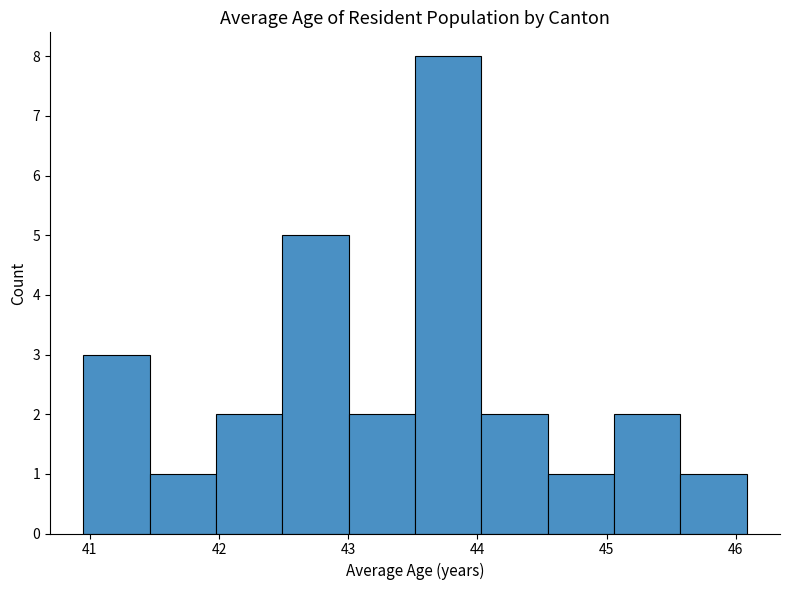

Reading left to right, list every bar in this chart as the range it spans on the x-axis followed by its height. Neither the bar edges nor the heights are printed on the chart, so give them approximately, as read against the axes.

40.9 to 41.5: 3
41.5 to 42.0: 1
42.0 to 42.5: 2
42.5 to 43.0: 5
43.0 to 43.5: 2
43.5 to 44.0: 8
44.0 to 44.5: 2
44.5 to 45.1: 1
45.1 to 45.6: 2
45.6 to 46.1: 1